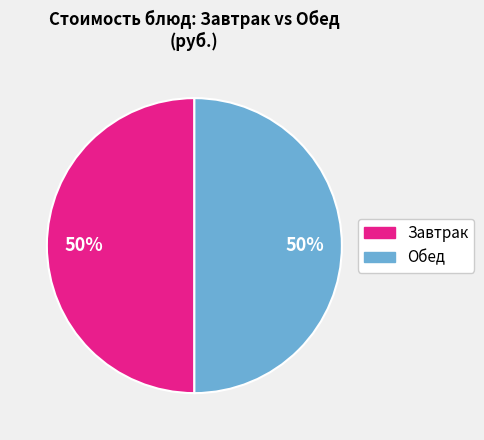

To the nearest percent, what is the average slice percentage?

50%